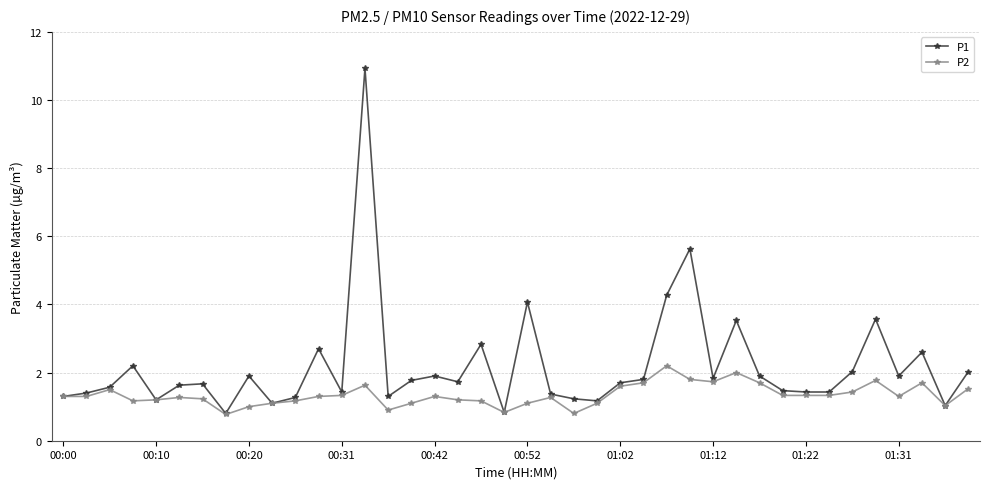

Rank the series by their average value, from highest to lowest.

P1, P2